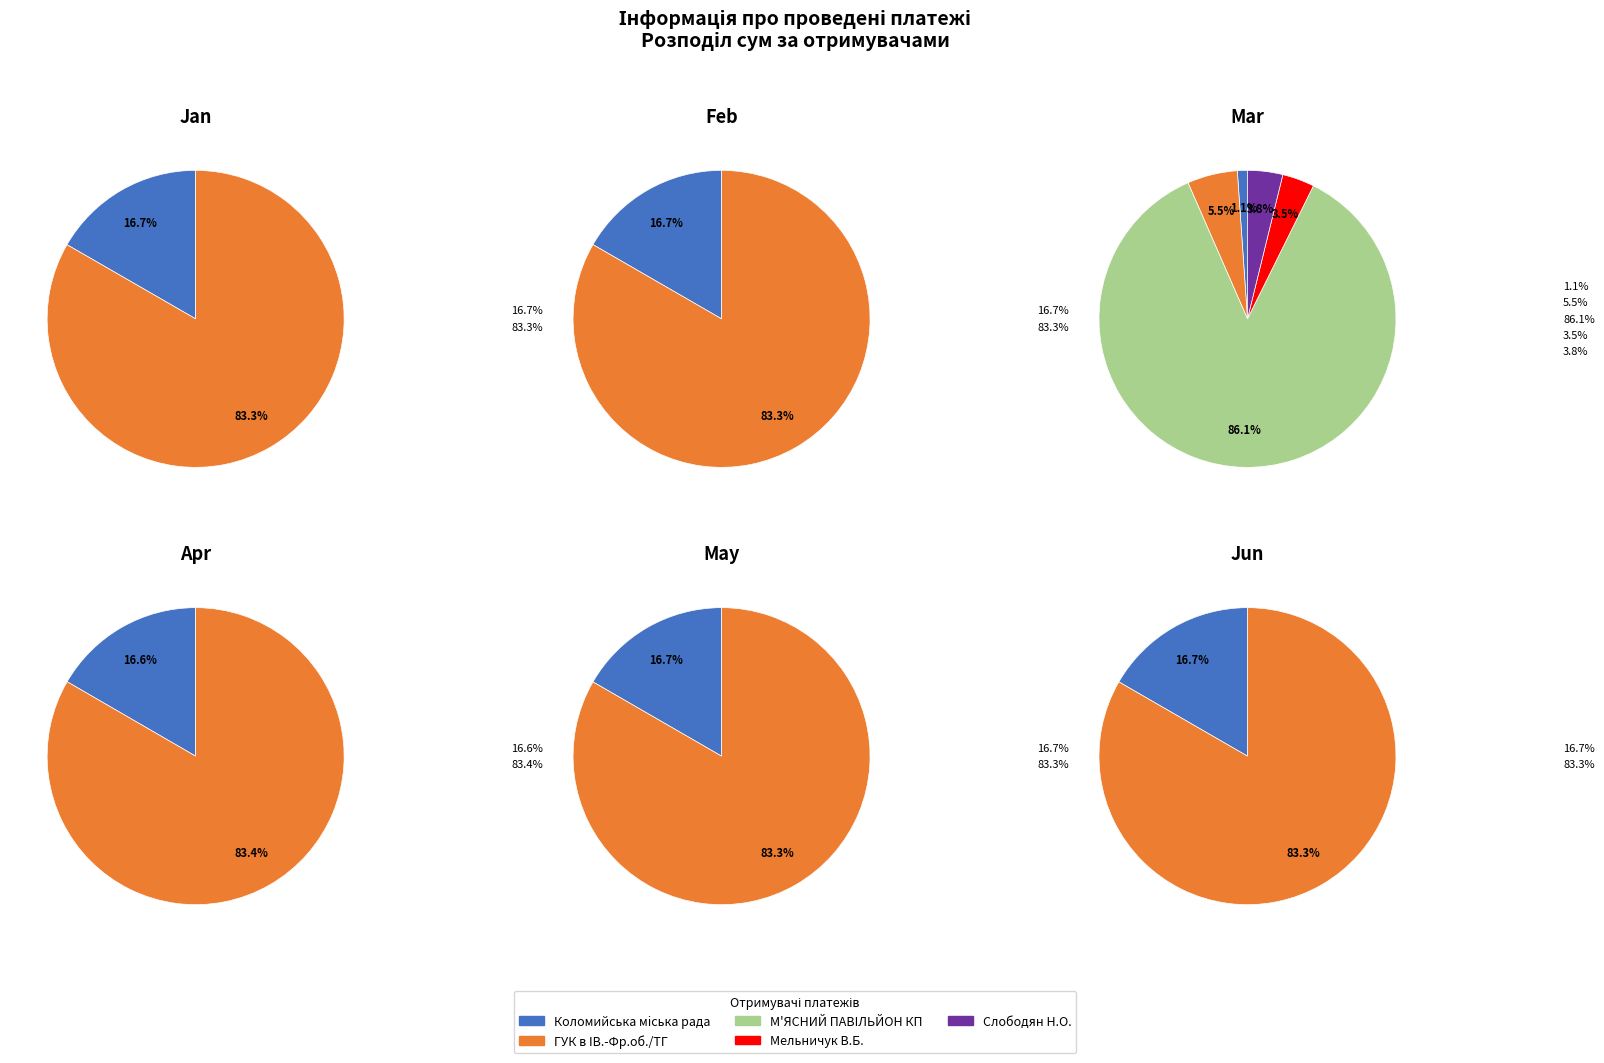

Does 9 account for over 50% of the chart?

No